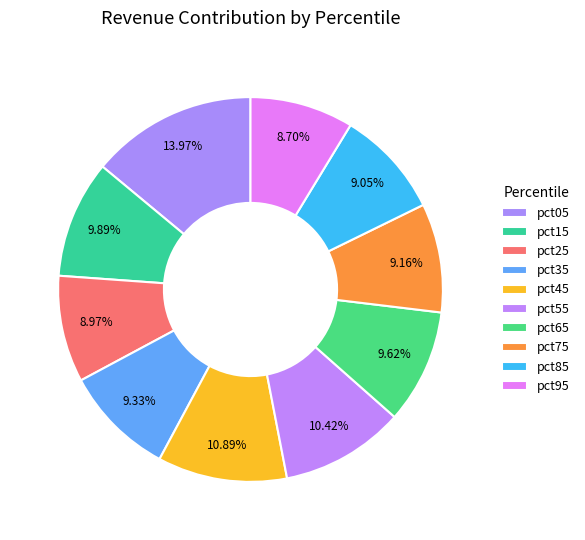

To the nearest percent, what is the difference between the pct35 and pct95 slice percentages?

1%